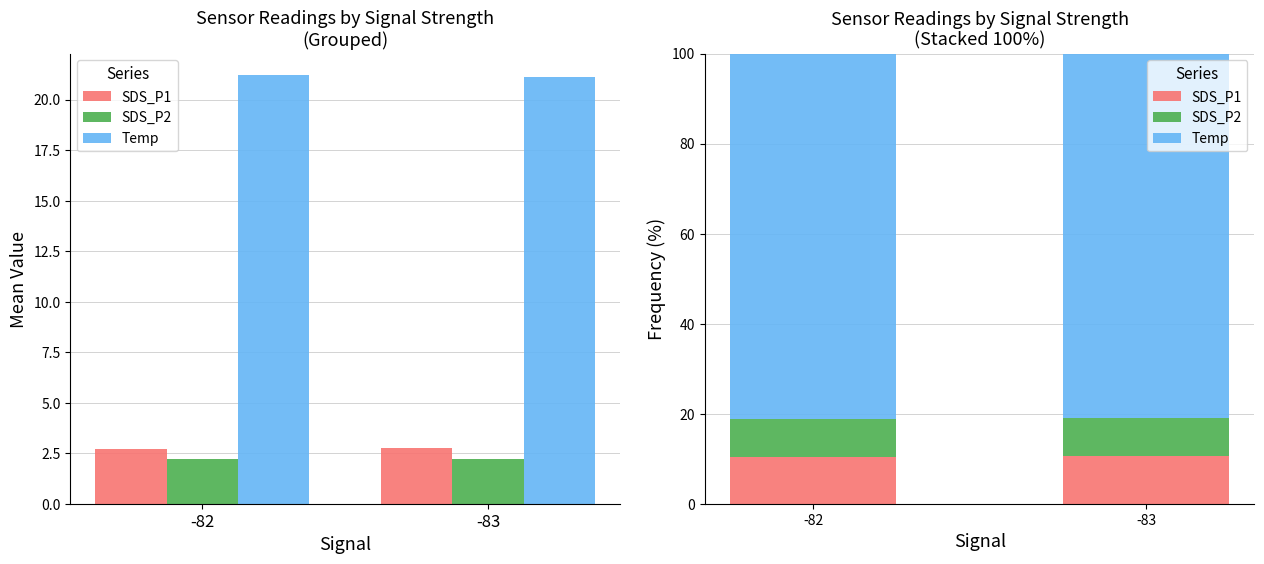

Read the SDS_P1 value at -82.

10.3